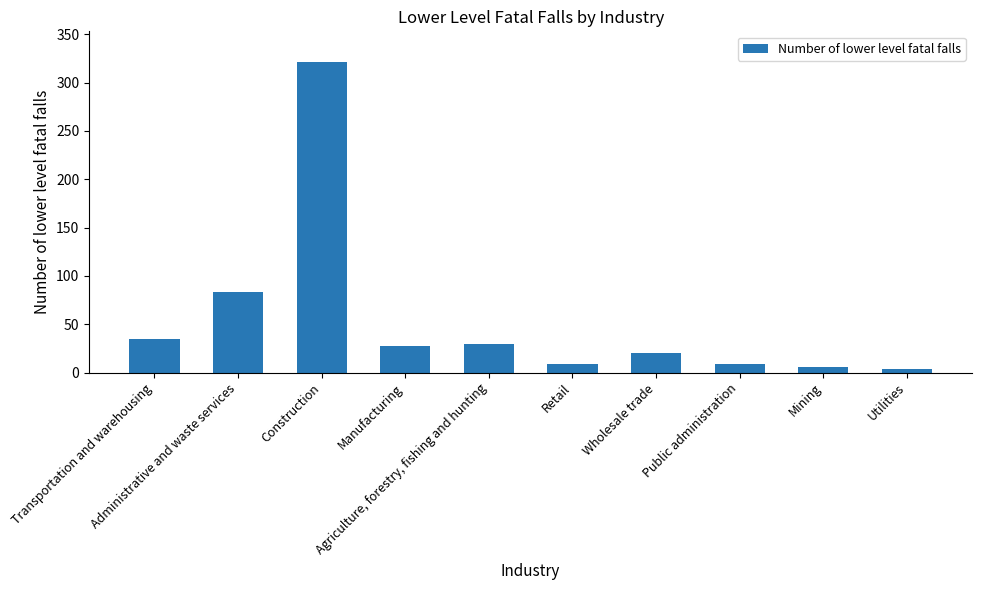

Are the bars horizontal?

No